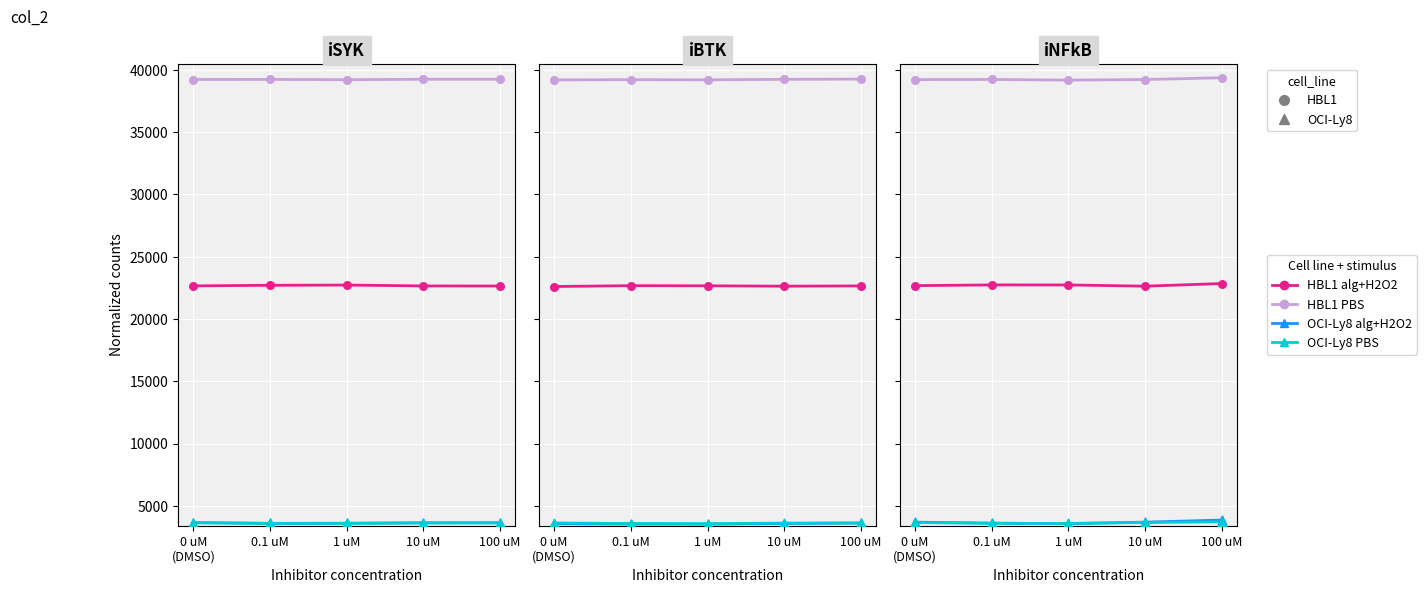

Which series reaches the maximum Y coordinate?

HBL1 PBS